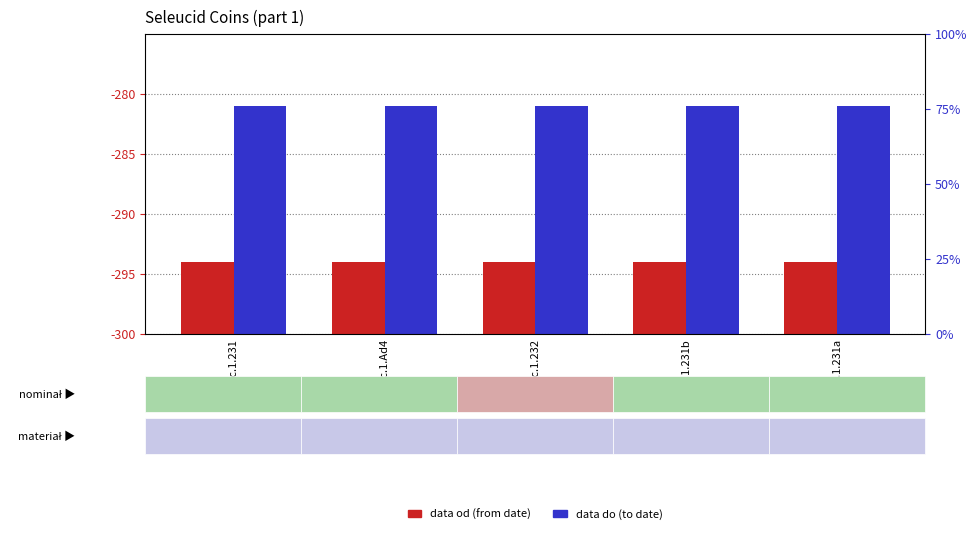

The value of data do at sc.1.231a is 6. True or false?

False